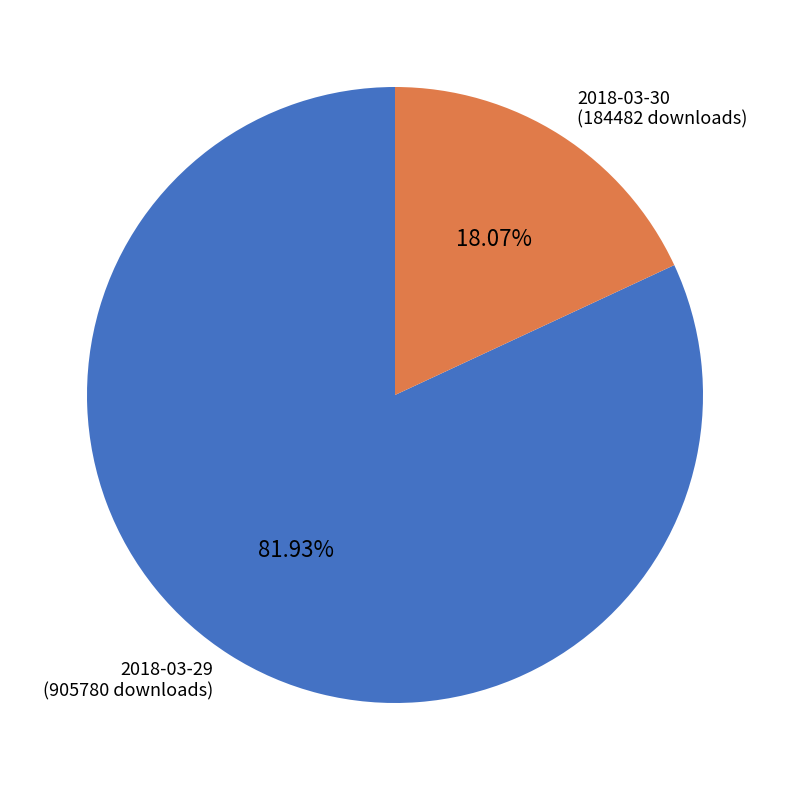

To the nearest percent, what percentage of the pie is 2018-03-30?

18%